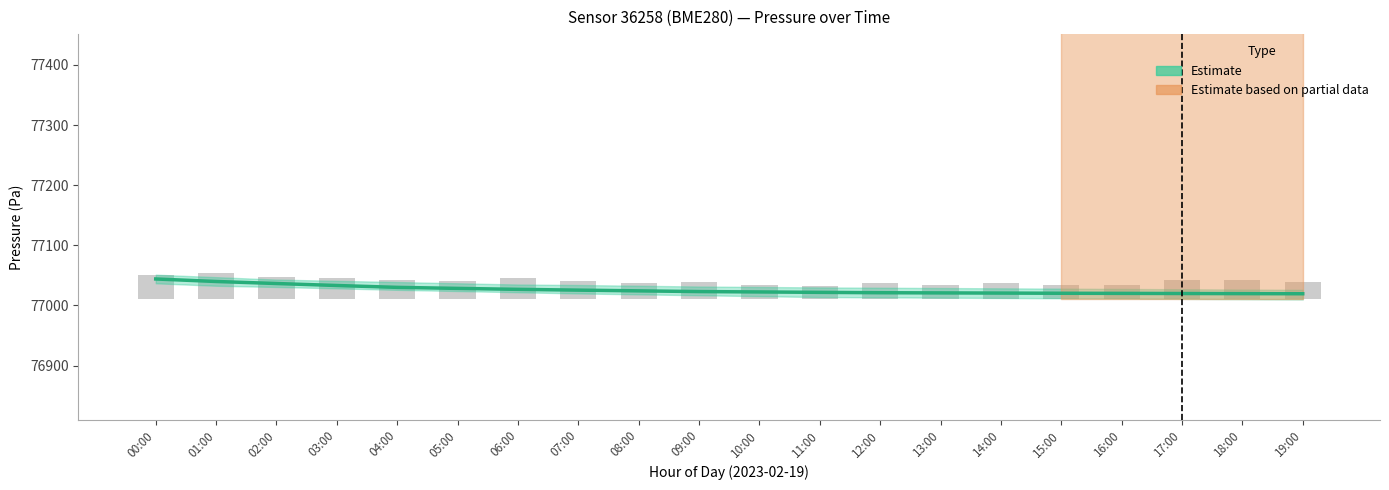

What is the label of the 6th bar from the left?

05:00